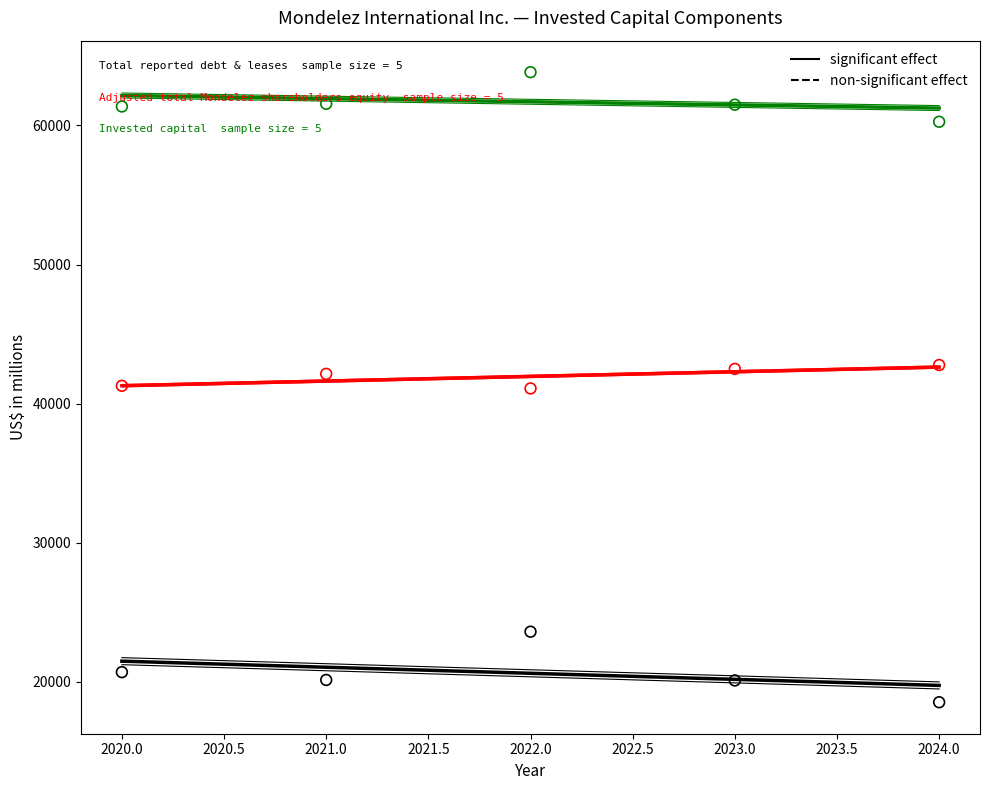

Across all data points, what is the range of X values (max minus min)?

4